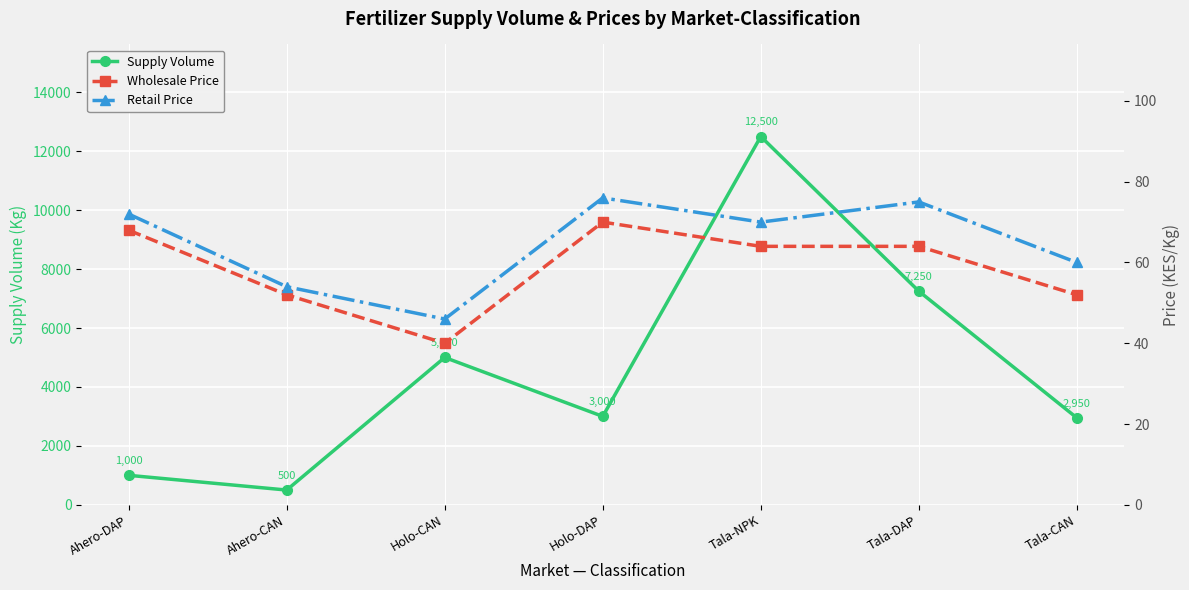

What is the difference between the Wholesale Price values at Holo-CAN and Ahero-CAN?

12